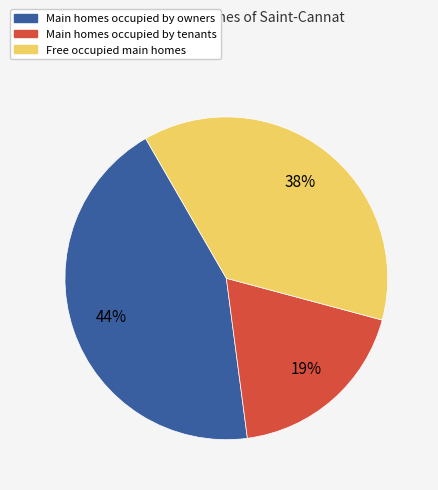

To the nearest percent, what is the difference between the largest and smallest slice percentages?

25%